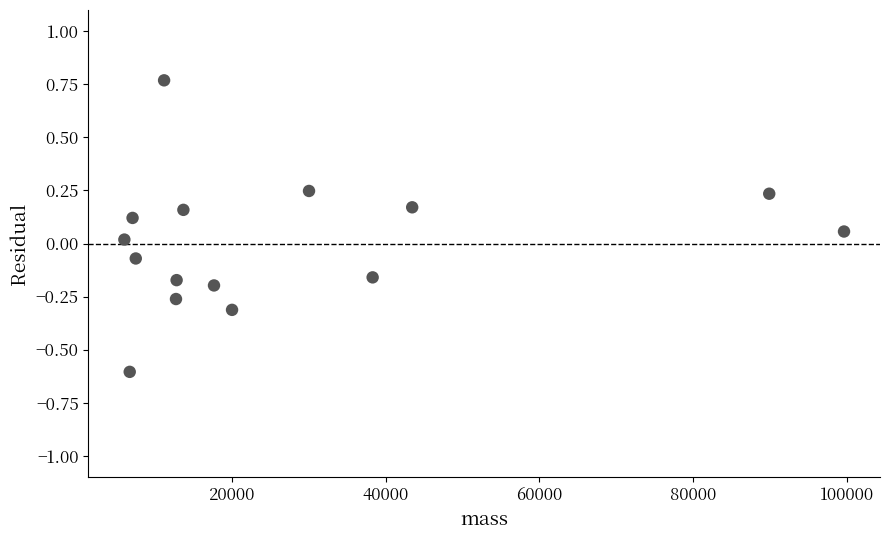

What is the range of X values (max minus min)?

93597.2